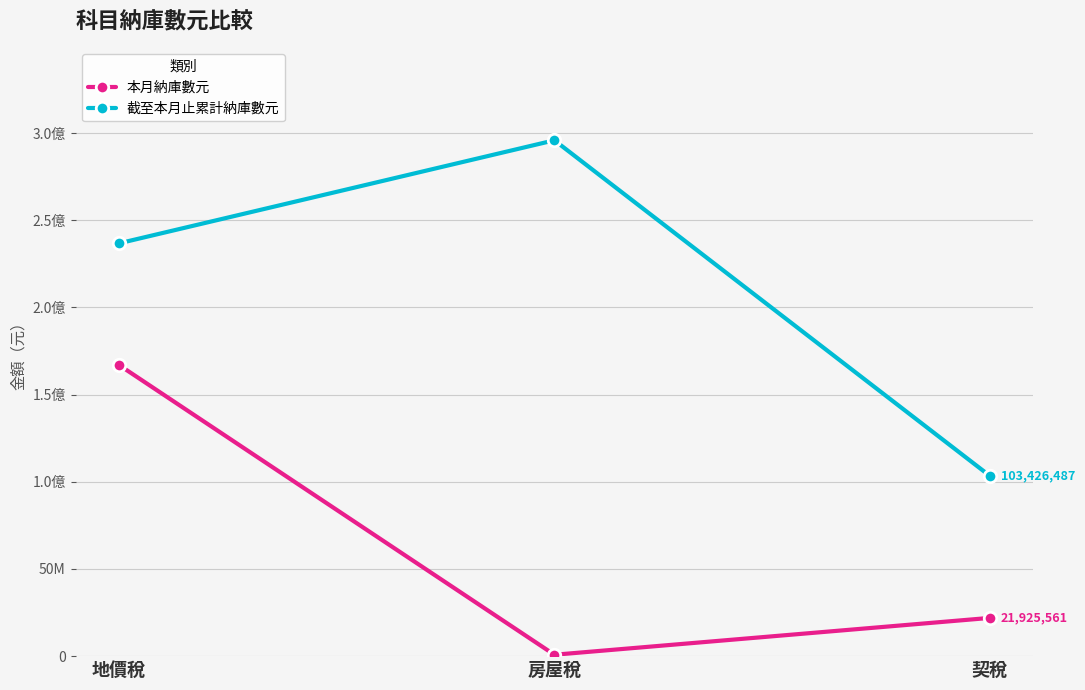

What are all the series names shown in the legend?

本月納庫數元, 截至本月止累計納庫數元